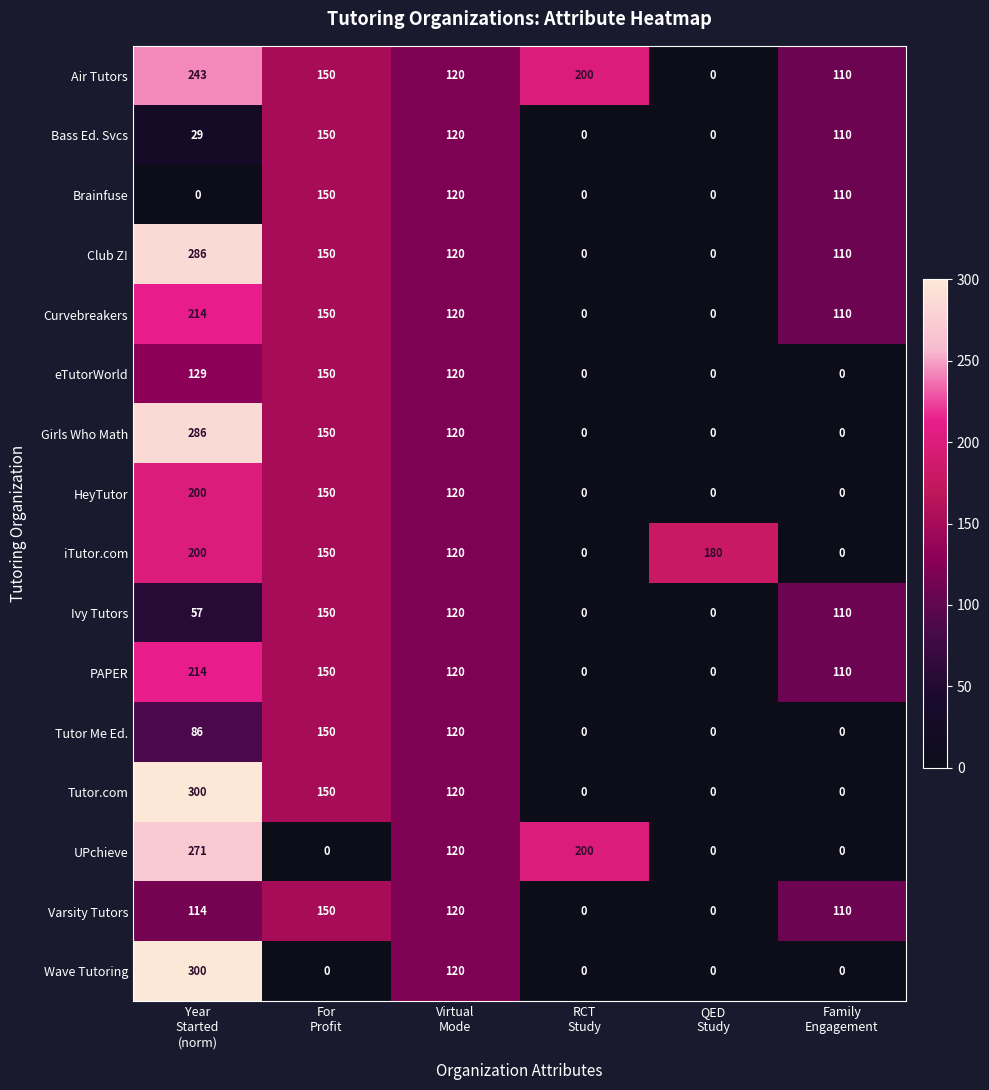

What is the difference between the maximum and minimum values in the Wave Tutoring series?

300